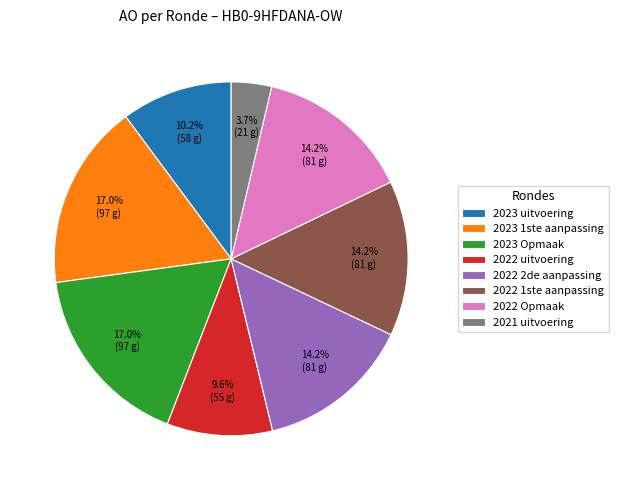

The 2022 uitvoering slice represents 1% of the pie. True or false?

False